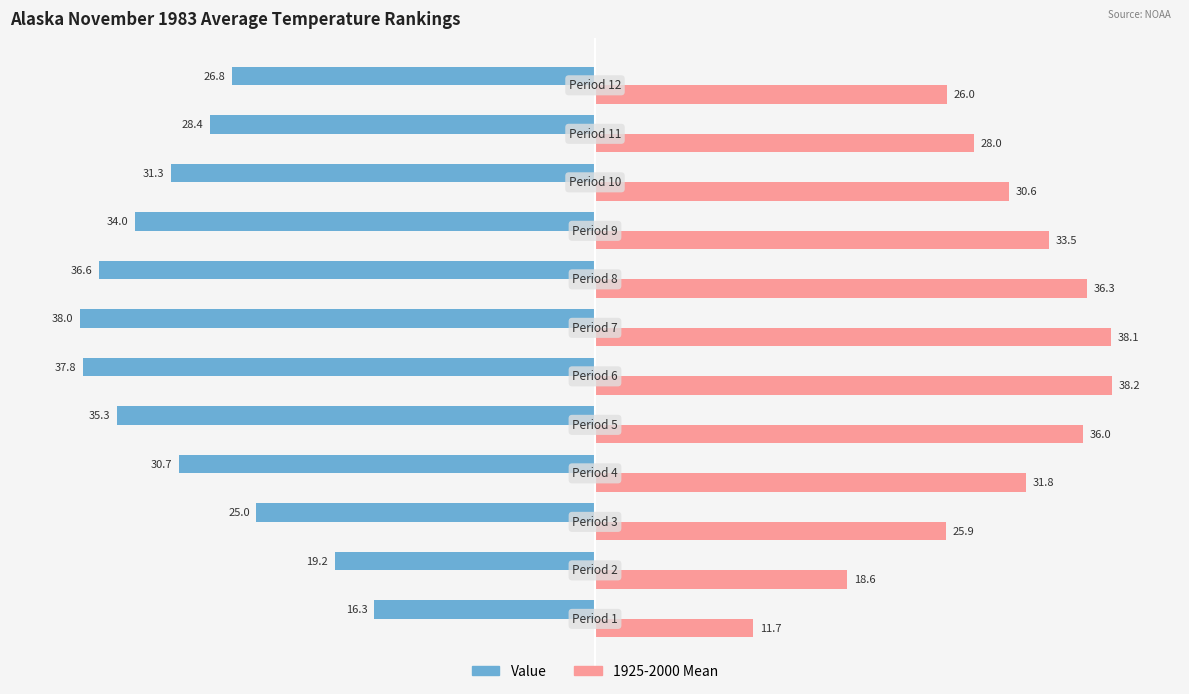

What is the greatest value displayed?

38.2